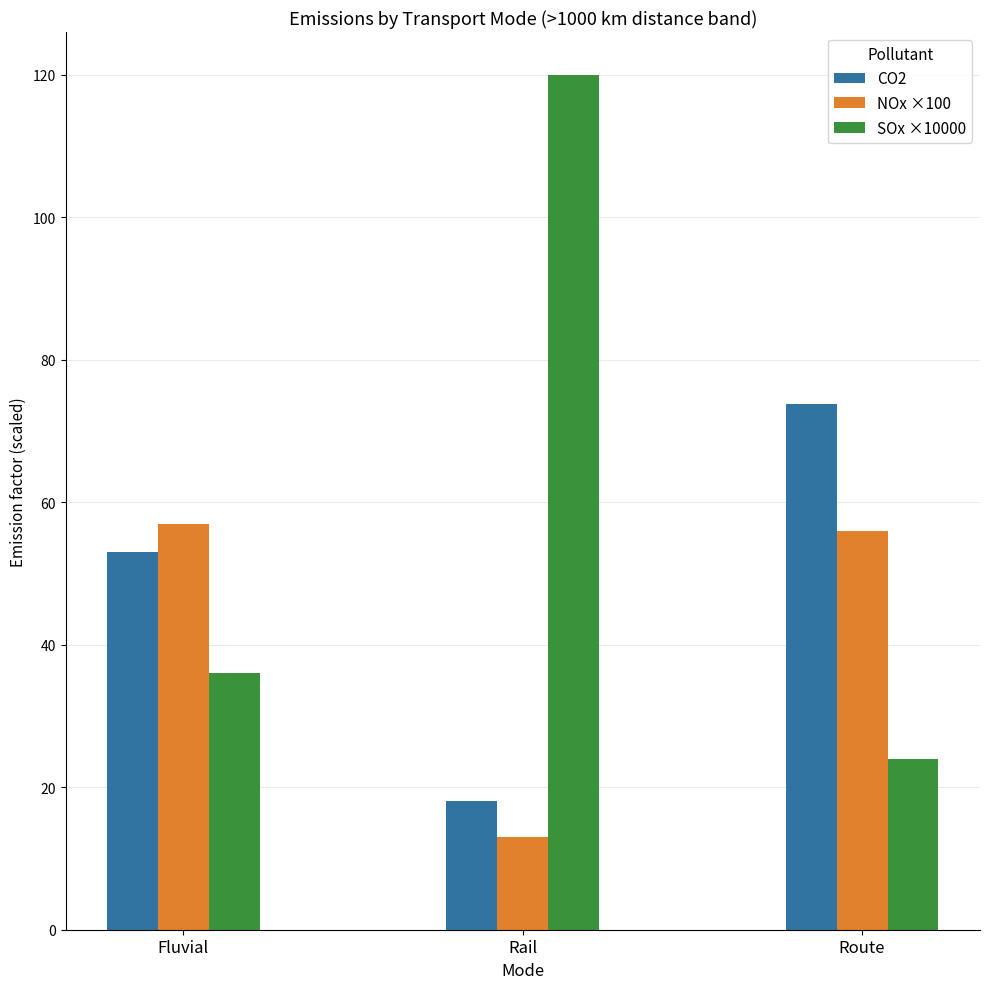

What is the difference between the SOx ×10000 values at Rail and Fluvial?

84.0